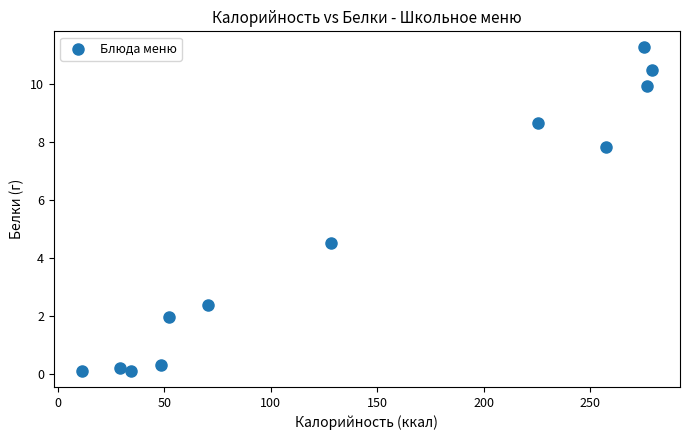

What is the average X value?

140.7